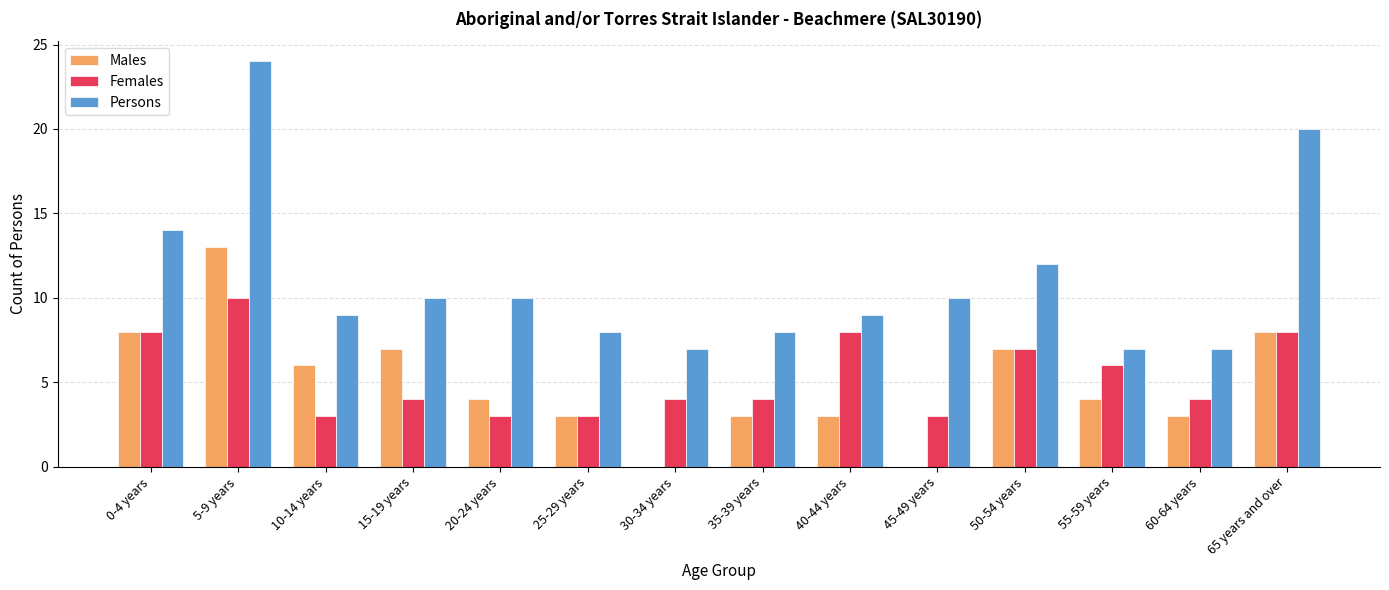

Which series has the largest total across all categories?

Persons